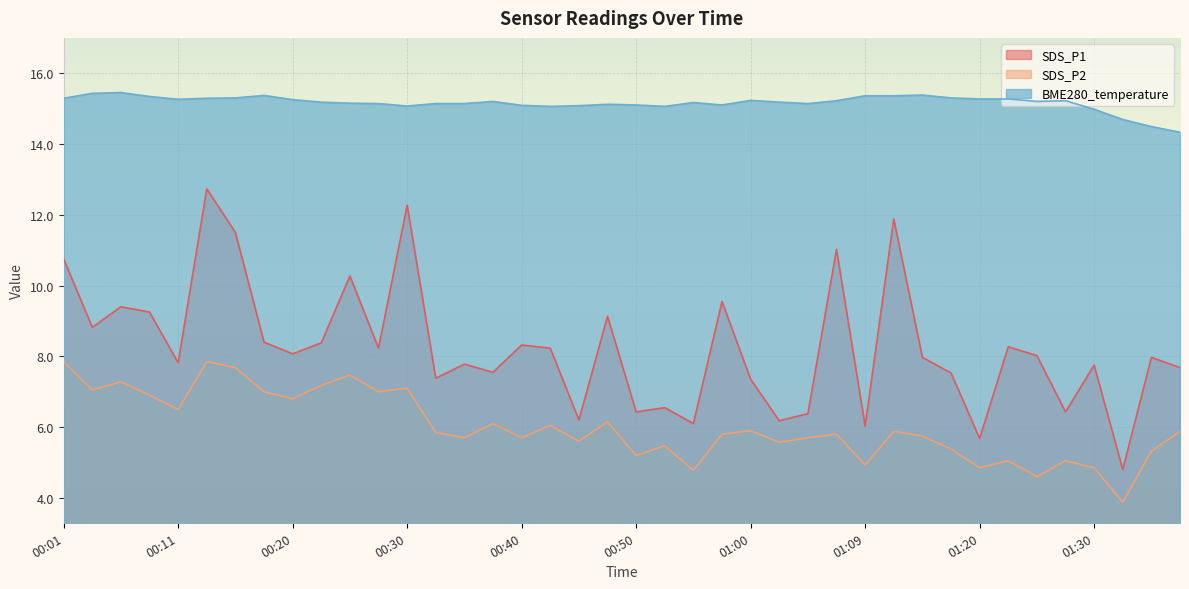

Reading right to left, what are all the values shown in this chart?

SDS_P1: 7.7	8.0	4.8	7.8	6.4	8.0	8.3	5.7	7.5	8.0	11.9	6.0	11.0	6.4	6.2	7.3	9.6	6.1	6.5	6.4	9.1	6.2	8.2	8.3	7.5	7.8	7.4	12.3	8.2	10.3	8.4	8.1	8.4	11.5	12.7	7.8	9.2	9.4	8.8	10.8
SDS_P2: 5.9	5.3	3.9	4.8	5.0	4.6	5.0	4.8	5.4	5.8	5.9	4.9	5.8	5.7	5.6	5.9	5.8	4.8	5.5	5.2	6.2	5.6	6.0	5.7	6.1	5.7	5.8	7.1	7.0	7.5	7.2	6.8	7.0	7.7	7.8	6.5	6.9	7.3	7.0	7.8
BME280_temperature: 14.3	14.5	14.7	15.0	15.2	15.2	15.3	15.3	15.3	15.4	15.4	15.4	15.2	15.1	15.2	15.2	15.1	15.2	15.1	15.1	15.1	15.1	15.1	15.1	15.2	15.1	15.1	15.1	15.1	15.2	15.2	15.2	15.4	15.3	15.3	15.3	15.3	15.4	15.4	15.3